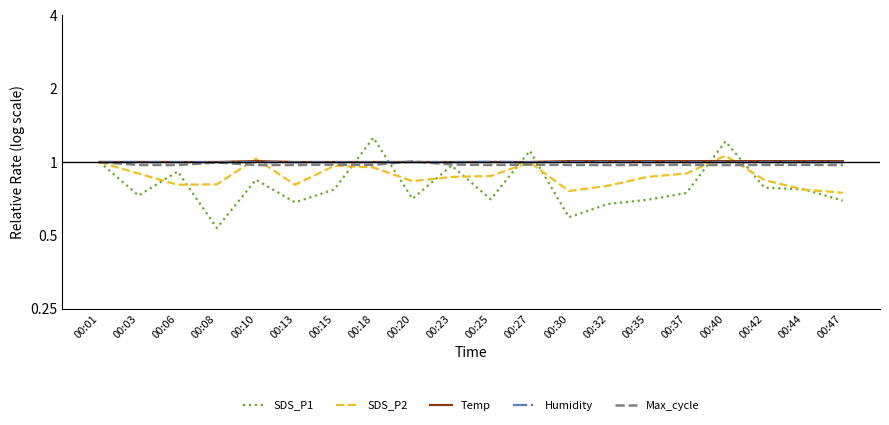

True or false: Temp has more than 0 interior local peaks.

True